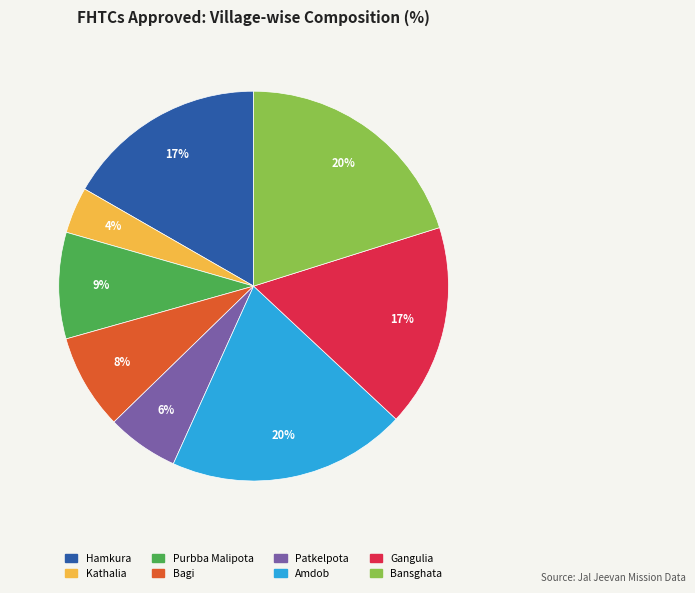

Is there a majority slice in this chart?

No